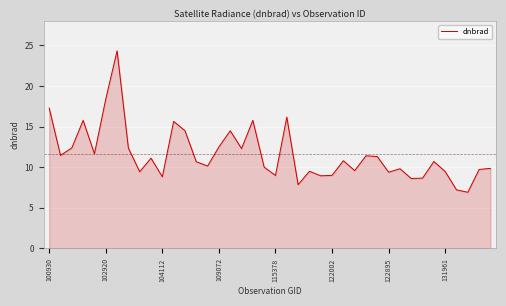

What is the difference between the maximum and minimum values?

17.4